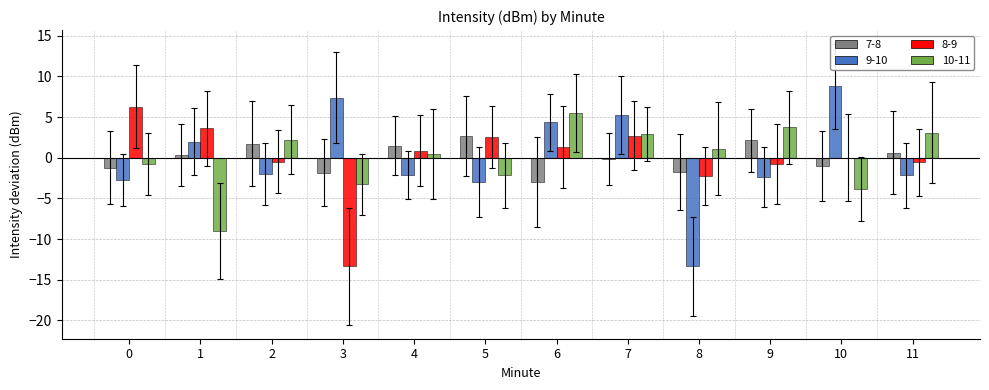

Which label corresponds to the largest value in the chart?

10